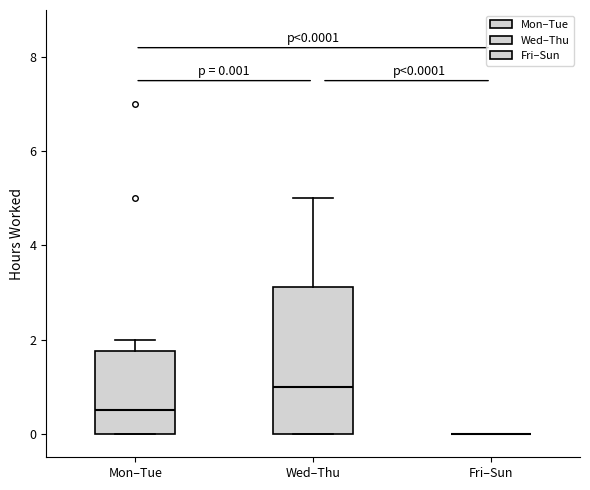

Comparing the boxes themselves (not the whiskers), which one is the tallest?

Wed–Thu